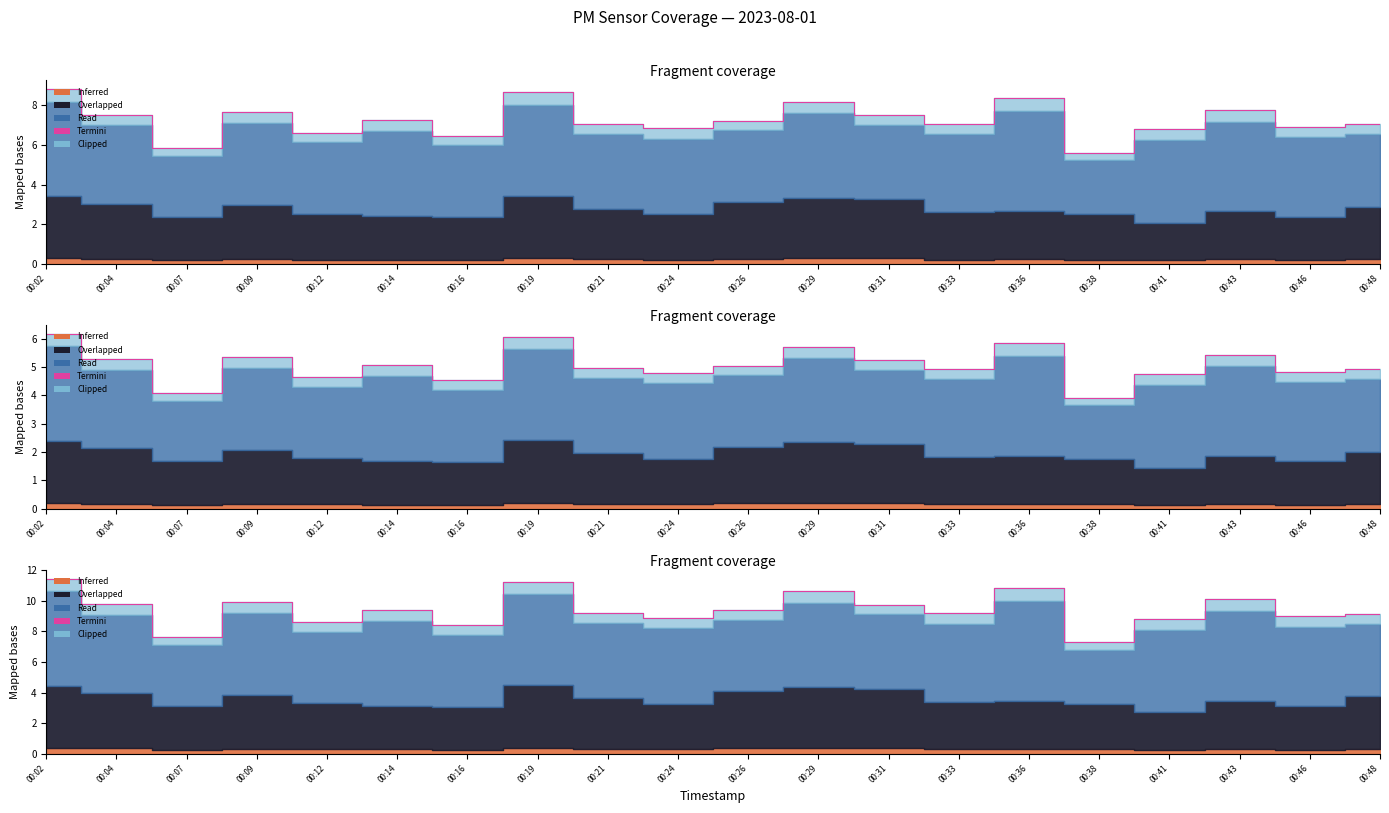

At which category does the data reach its first local peak?

00:09